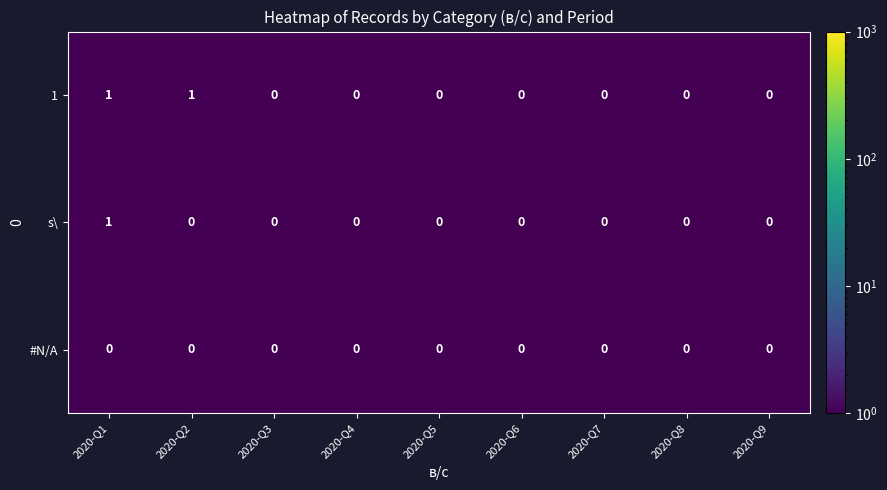

Rank the series by their average value, from highest to lowest.

1, s\, #N/A